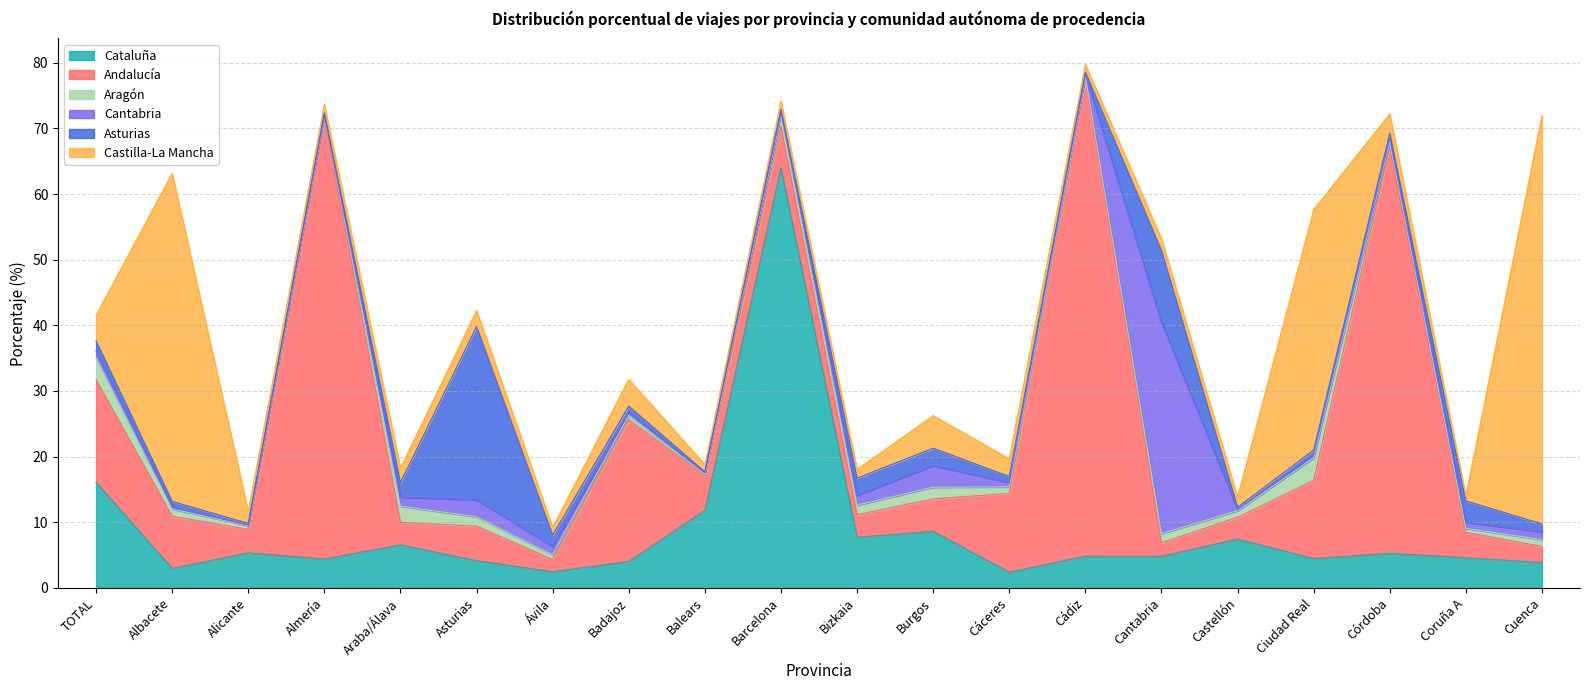

Rank the series by their maximum value, from lowest to highest.

Aragón, Asturias, Cantabria, Castilla-La Mancha, Cataluña, Andalucía